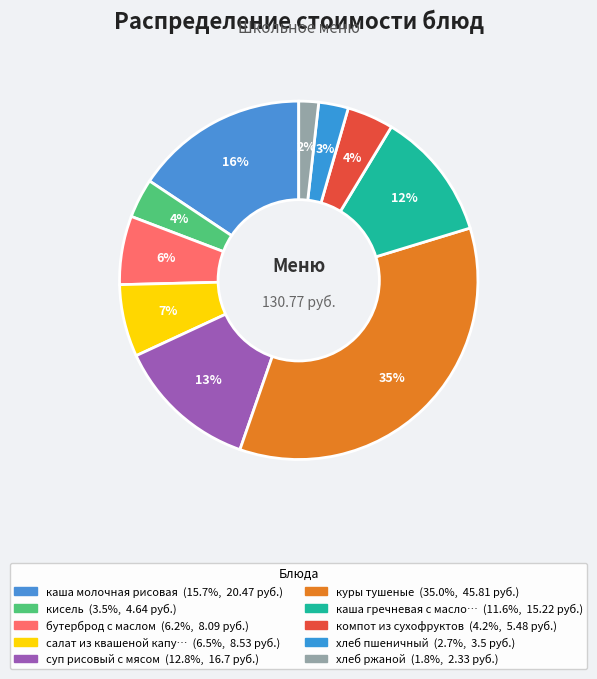

Which category has the smallest portion of the pie?

хлеб ржаной